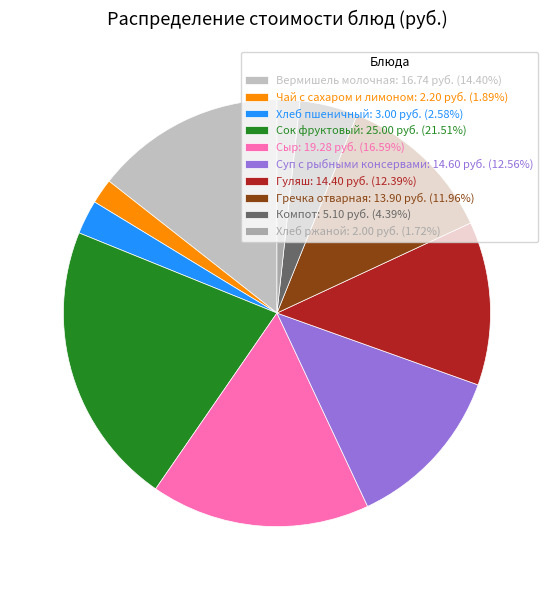

How many slices are in this pie chart?

10